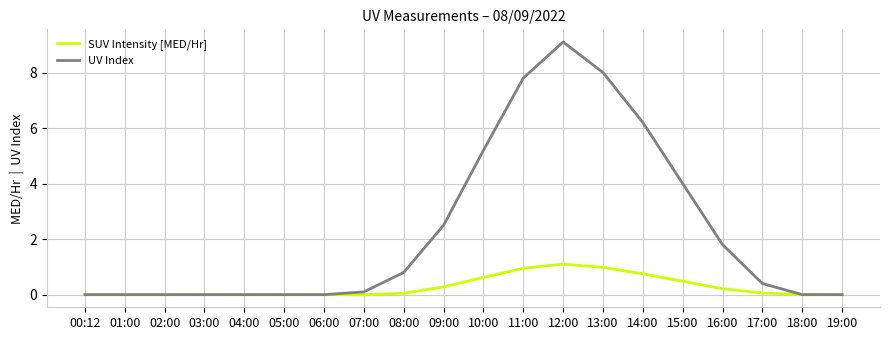

The SUV Intensity [MED/Hr] series shows 0.2 at 16:00. True or false?

True